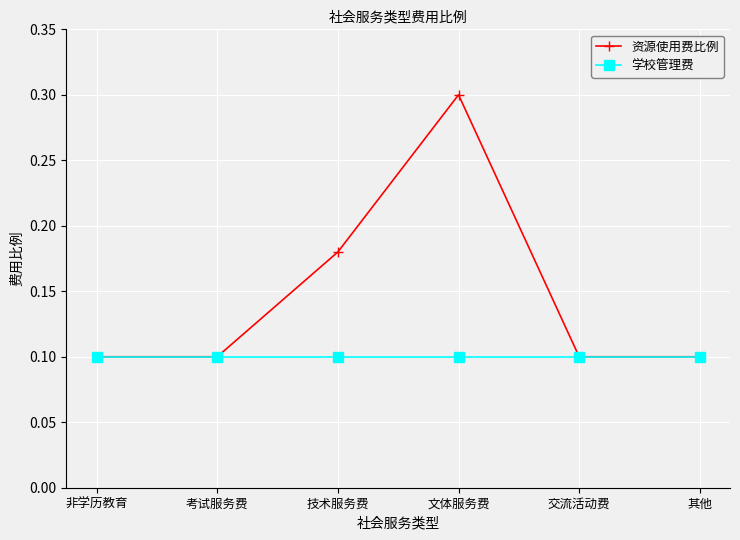

What is the sum of all 资源使用费比例 values?

0.9